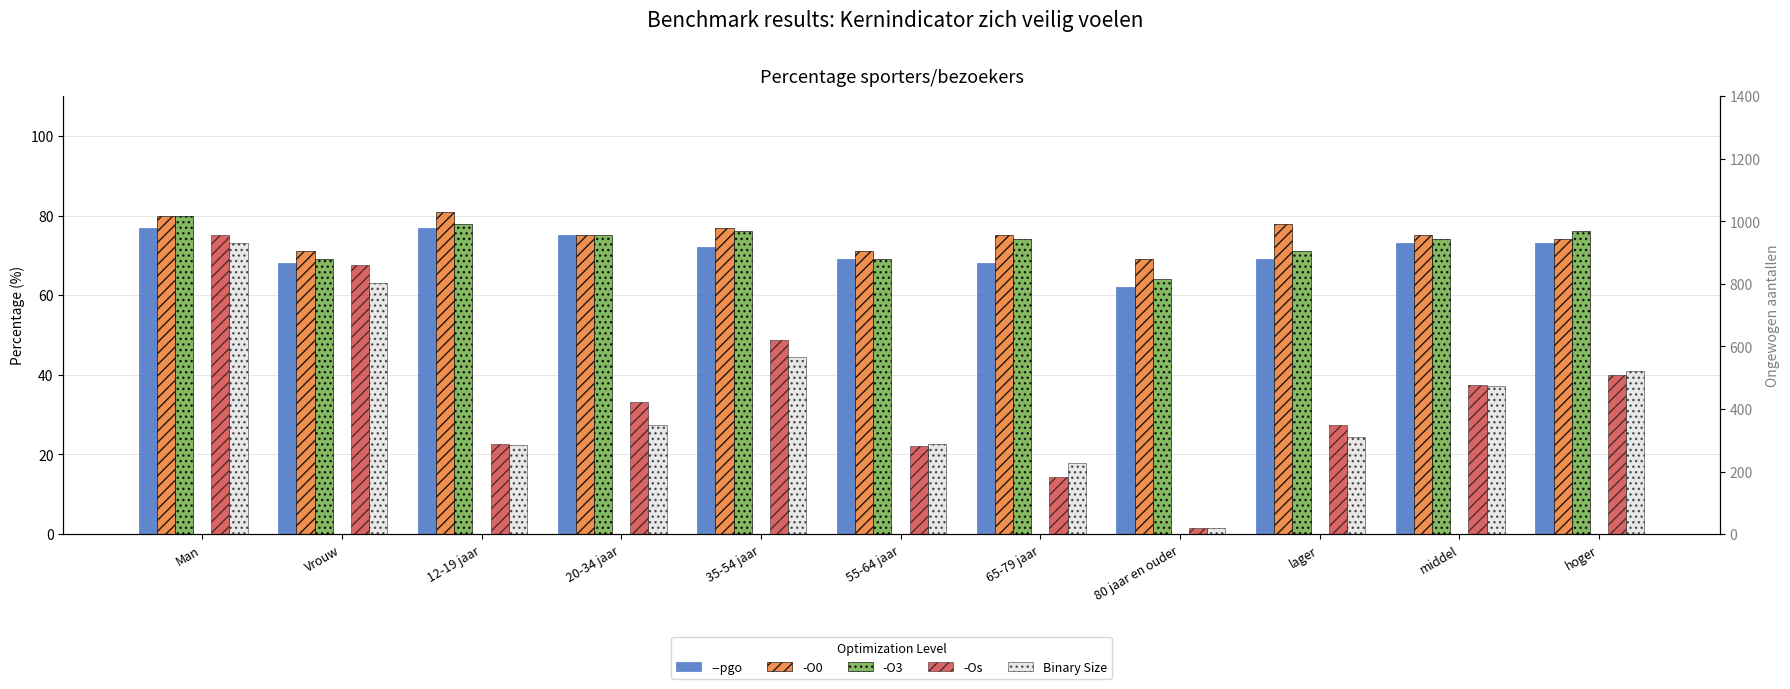

What is the label of the 6th bar from the right?

55-64 jaar